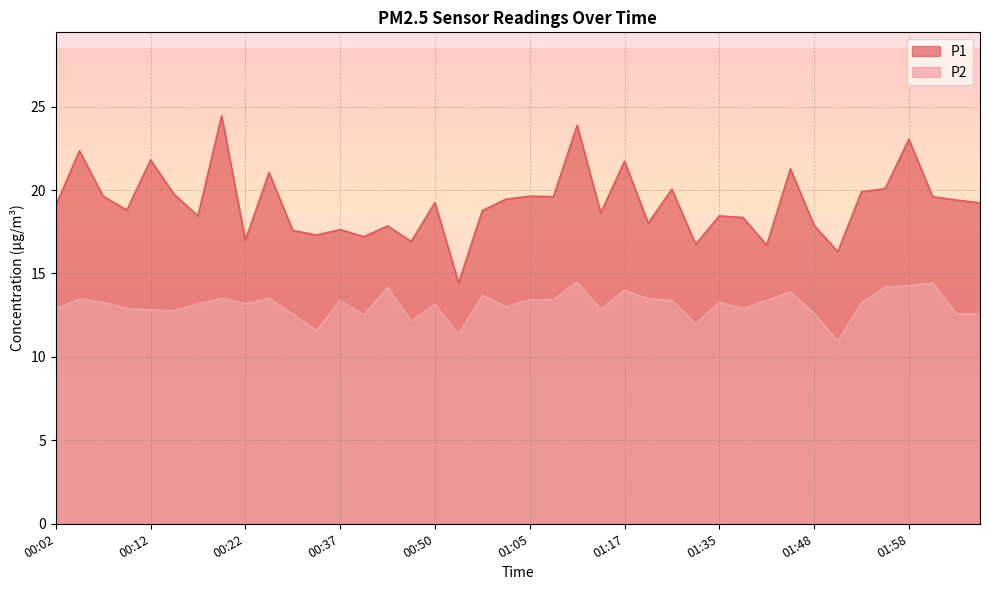

True or false: P1 has more than 2 points higher than both neighbors.

True